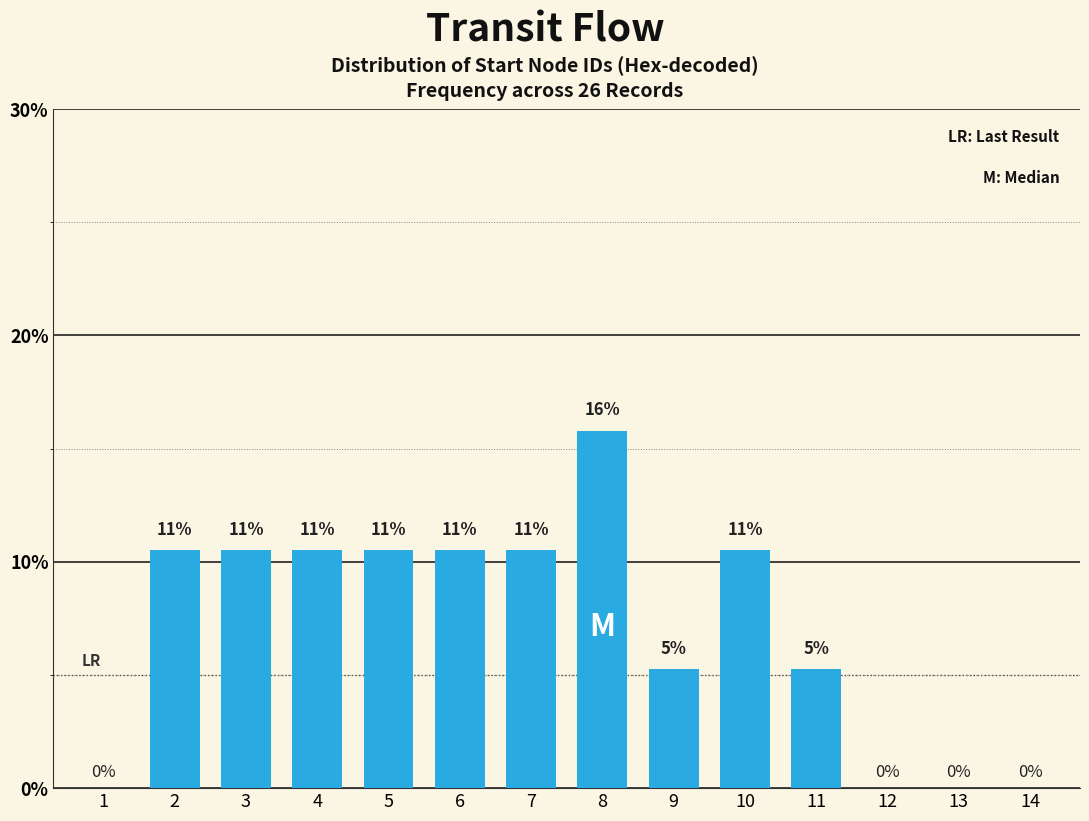

Are the bars horizontal?

No